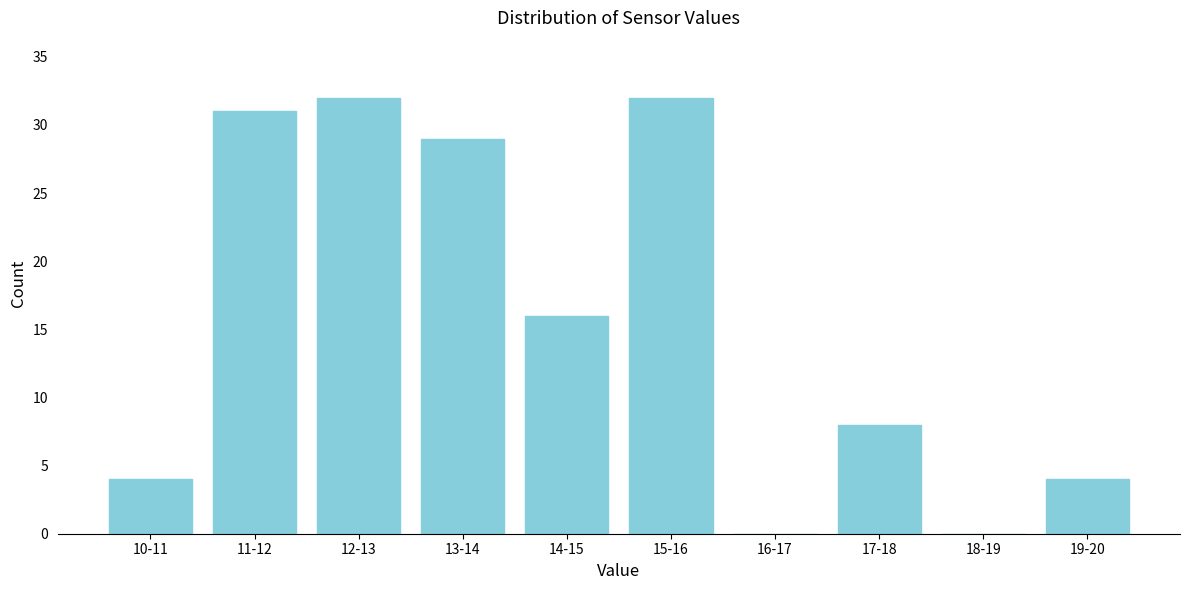

Reading right to left, transcribe all the data shown in this chart.

19-20=4	18-19=0	17-18=8	16-17=0	15-16=32	14-15=16	13-14=29	12-13=32	11-12=31	10-11=4